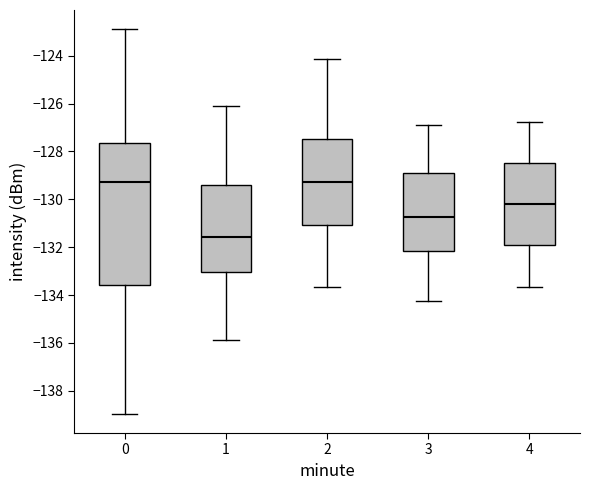

Where is the upper edge of the box at x = 2 on the y-axis? The values are not printed on the chart, so give them approximately, as read against the axis.

-127.4